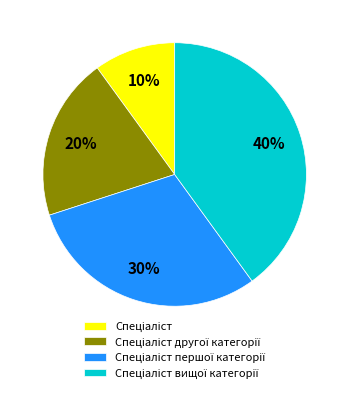

To the nearest percent, what is the difference between the largest and smallest slice percentages?

30%